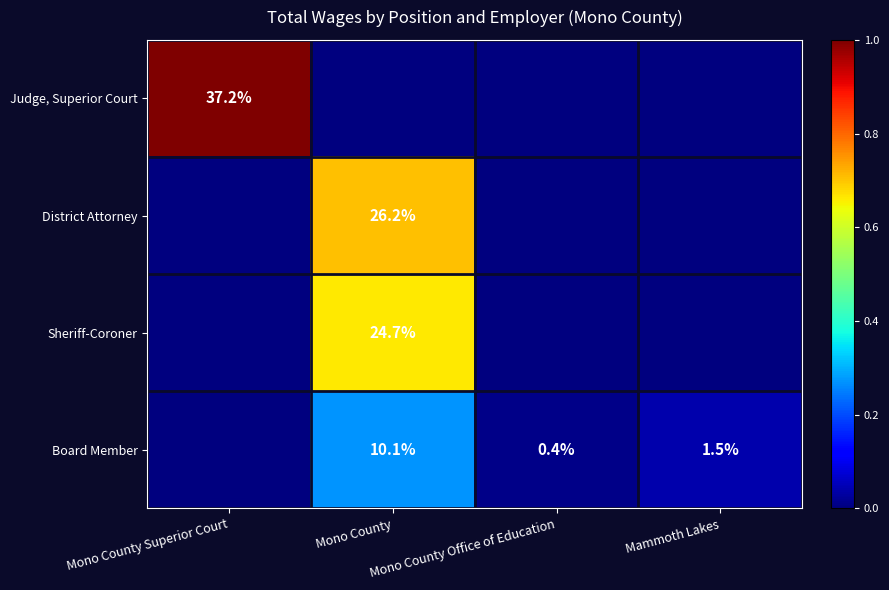

Count the number of categories in the chart.

4